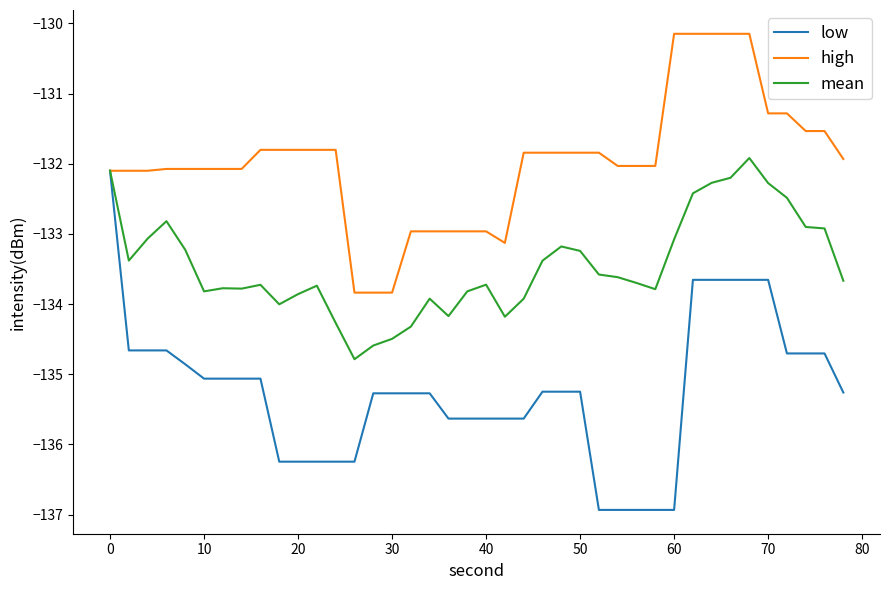

List the series in order of their peak value, highest first.

high, mean, low